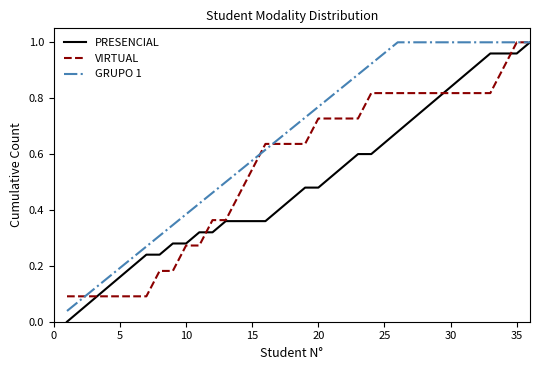

Rank the series by their average value, from lowest to highest.

PRESENCIAL, VIRTUAL, GRUPO 1